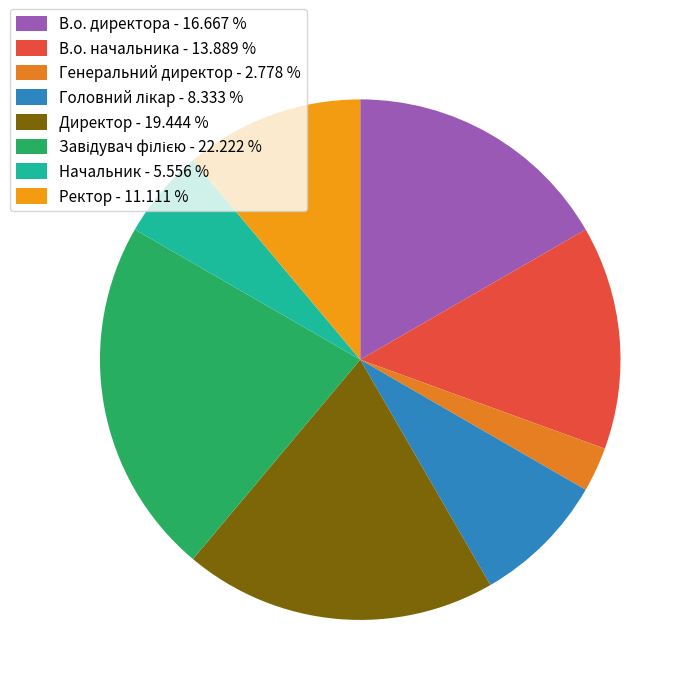

Rank the categories by value from highest to lowest.

Завідувач філією, Директор, В.о. директора, В.о. начальника, Ректор, Головний лікар, Начальник, Генеральний директор